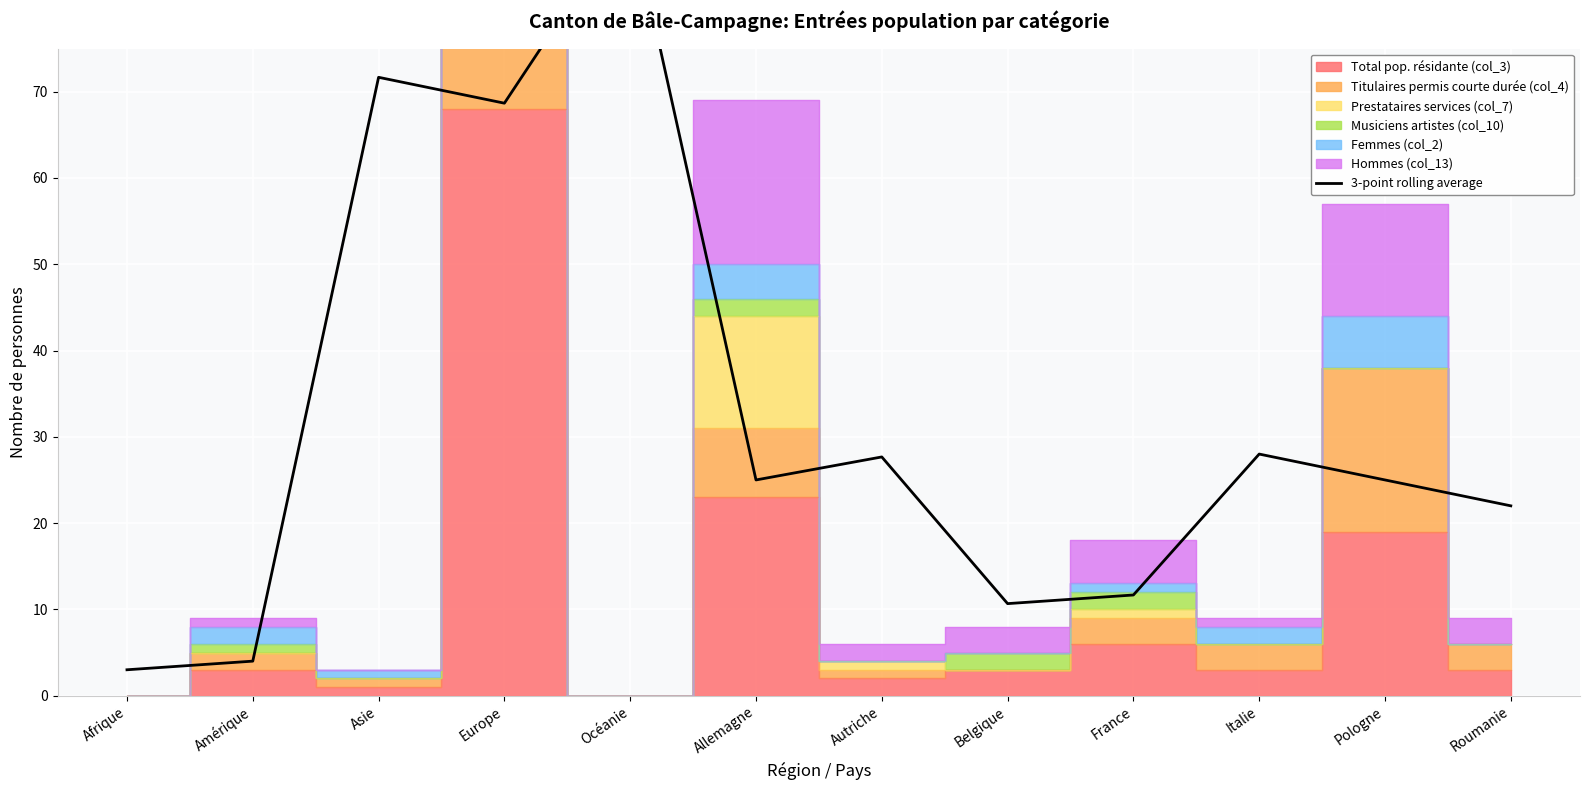

What is the label of the 5th point from the left?

Océanie